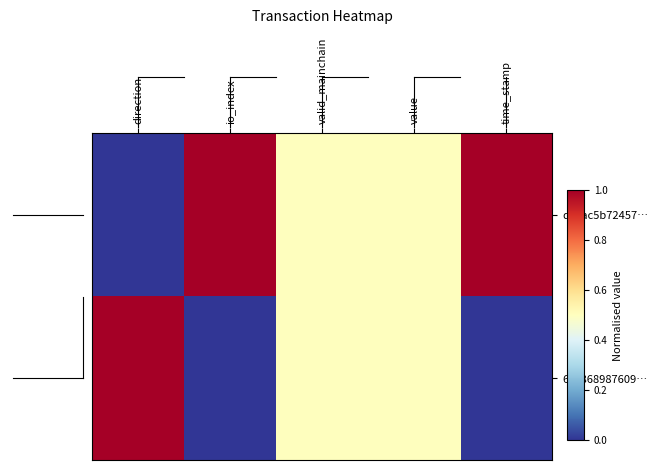

What is the maximum value shown in the chart?

1.0